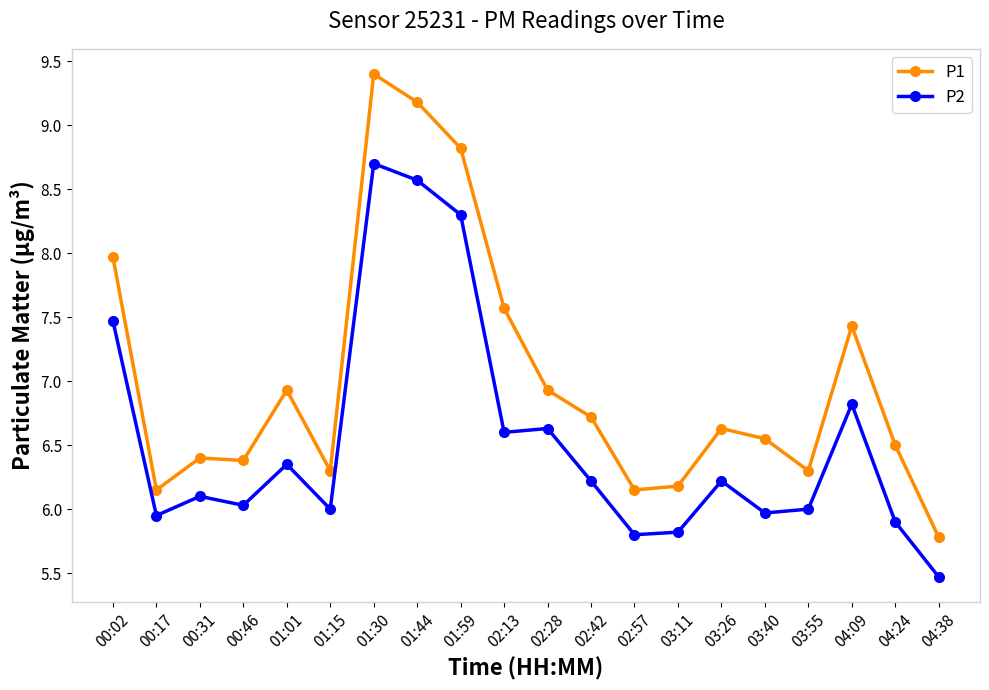

Which series has the largest total across all categories?

P1